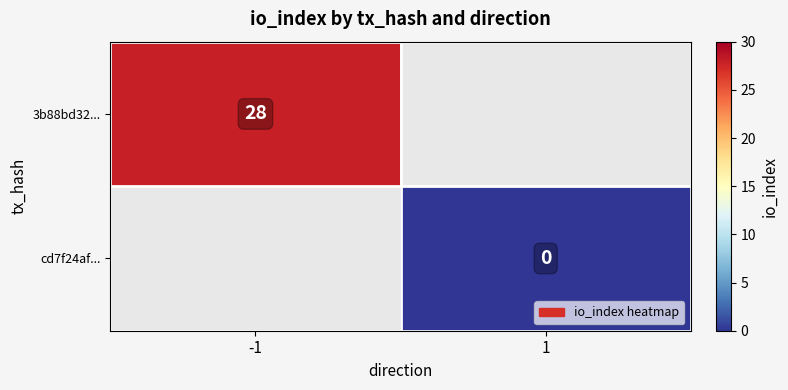

The 3b88bd32... series shows 28 at -1. True or false?

True